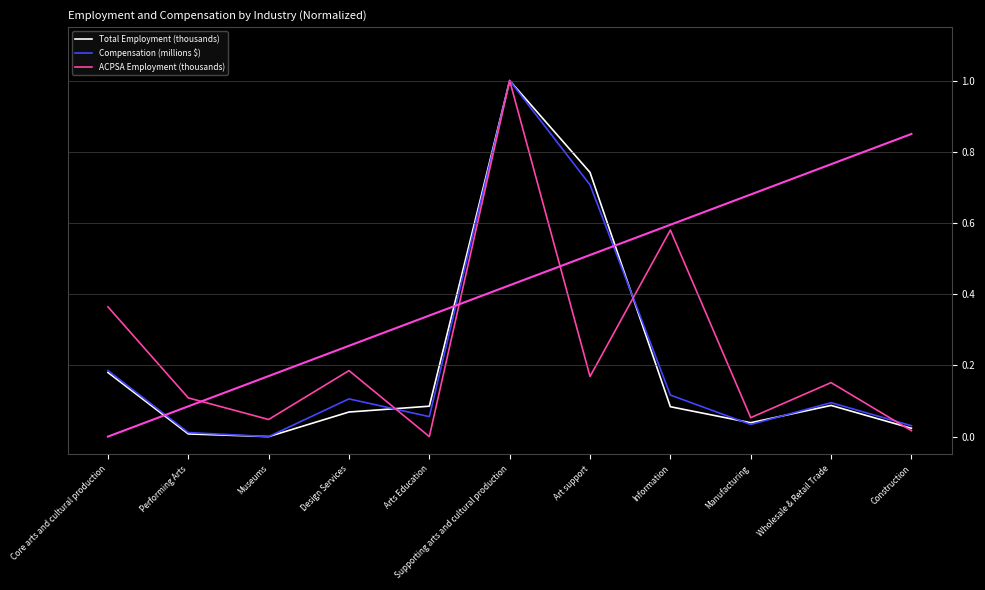

What is the label of the 1st point from the left?

Core arts and cultural production